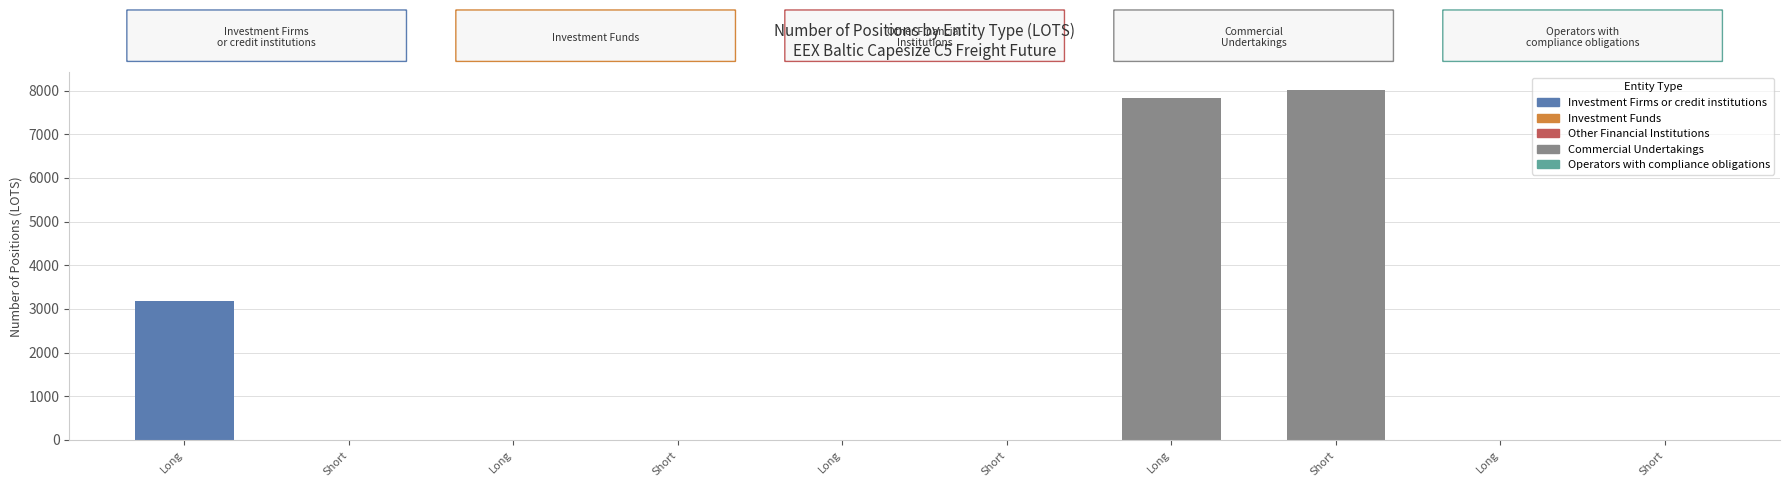

What is the sum of all Total values?

19045.0